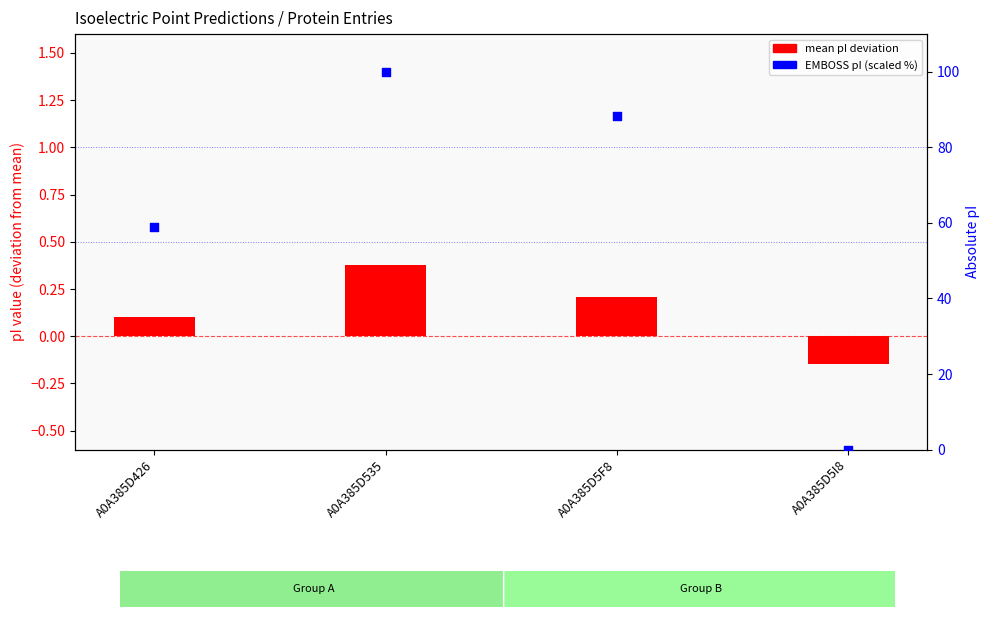

At how many categories does at least one series exceed 36?

3